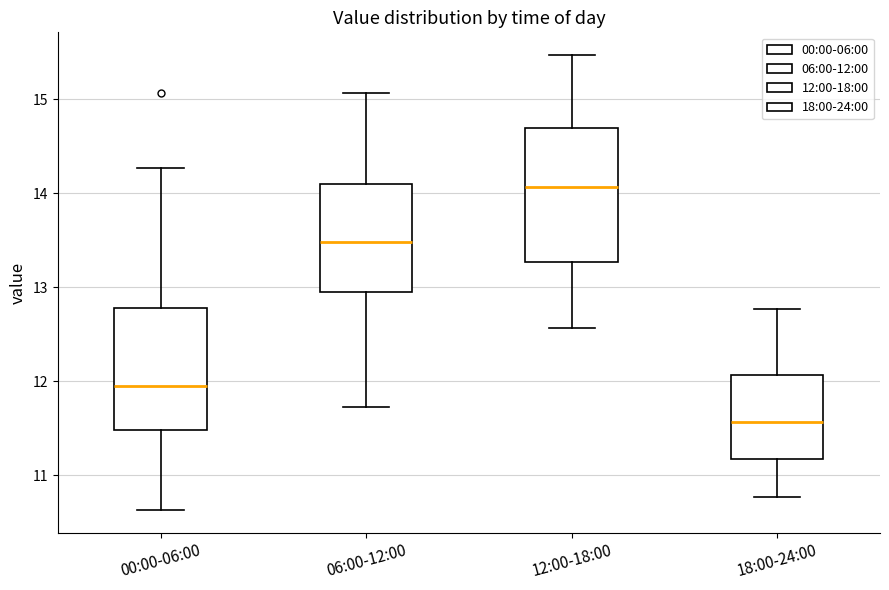

Reading left to right, transcribe this box plot: for each box, give where its median line is, the range the box spans, and where its two whiskers end, as read against the y-axis. The values are not printed on the chart, so give them approximately, as read against the axis.

00:00-06:00: median 12.0, box 11.5 to 12.8, whiskers 10.6 to 14.3
06:00-12:00: median 13.5, box 12.9 to 14.1, whiskers 11.7 to 15.1
12:00-18:00: median 14.1, box 13.3 to 14.7, whiskers 12.6 to 15.5
18:00-24:00: median 11.6, box 11.2 to 12.1, whiskers 10.8 to 12.8